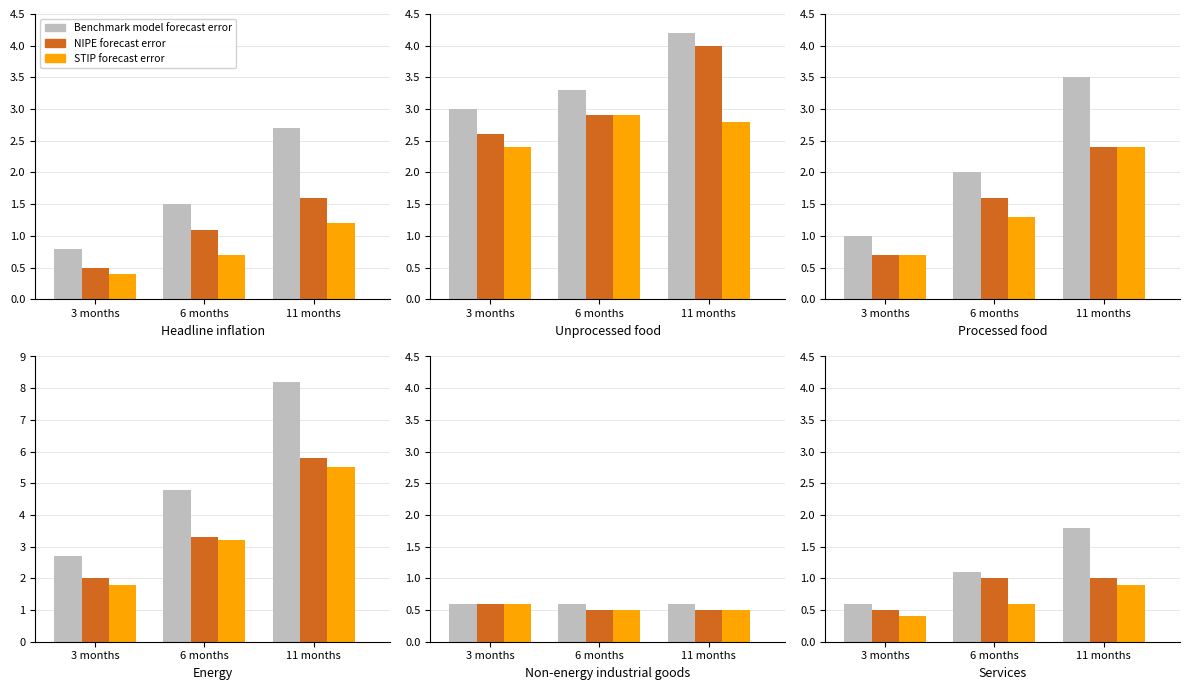

Which has a higher value, 11 months or 6 months?

11 months